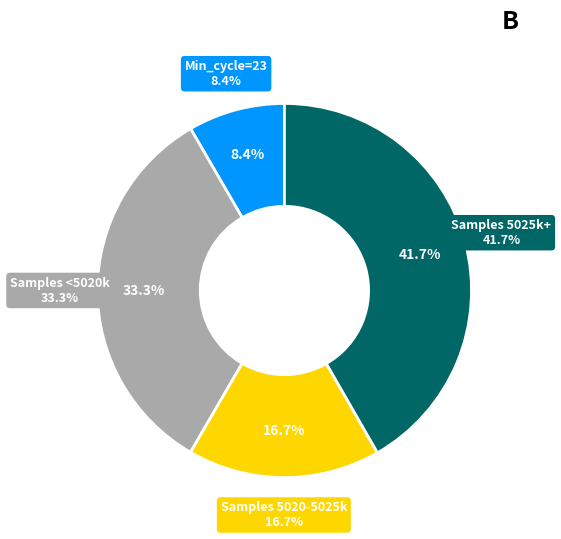

Between 28 and 28, which is larger?

28